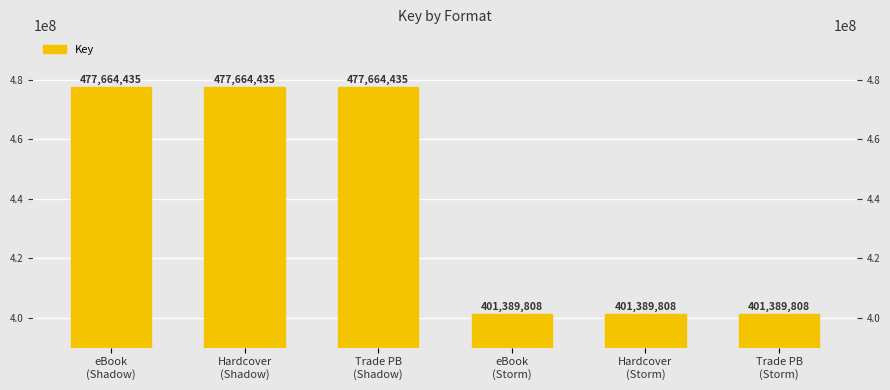

The chart shows a value of 477664435 at Hardcover
(Shadow). True or false?

True